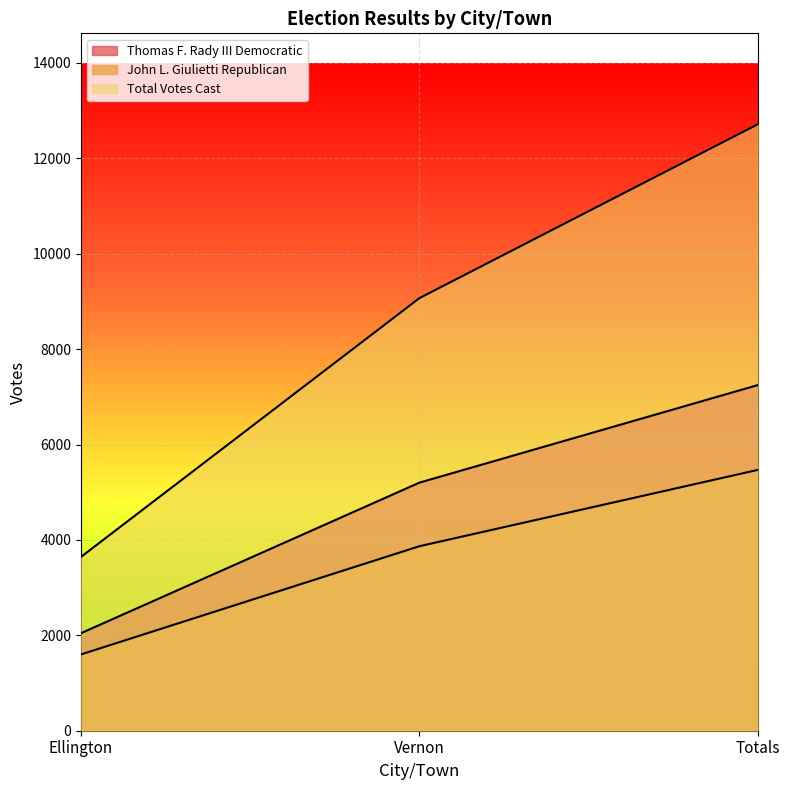

Which category has the lowest value across all series?

Ellington